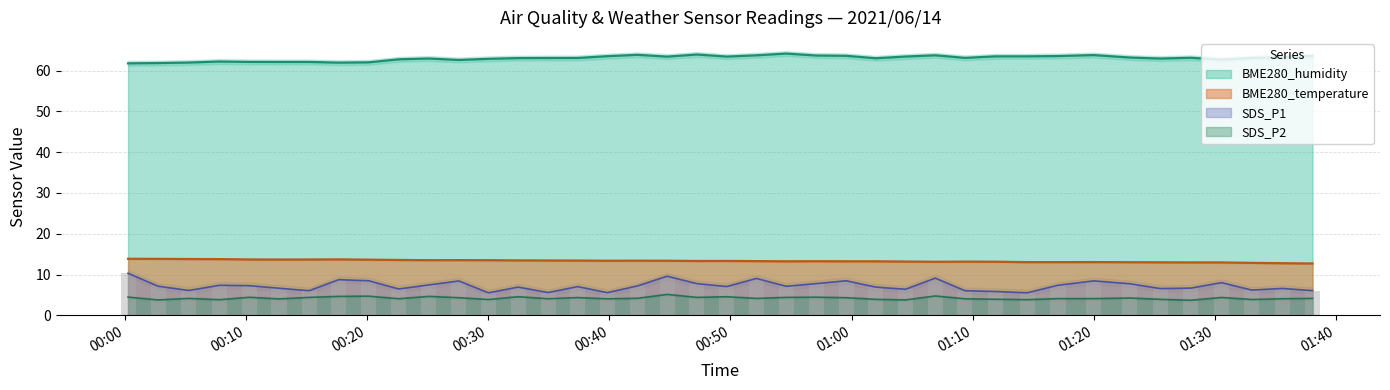

At 2021/06/14 00:34:56, list the series in order from largest to smallest.

BME280_humidity, BME280_temperature, SDS_P1, SDS_P2